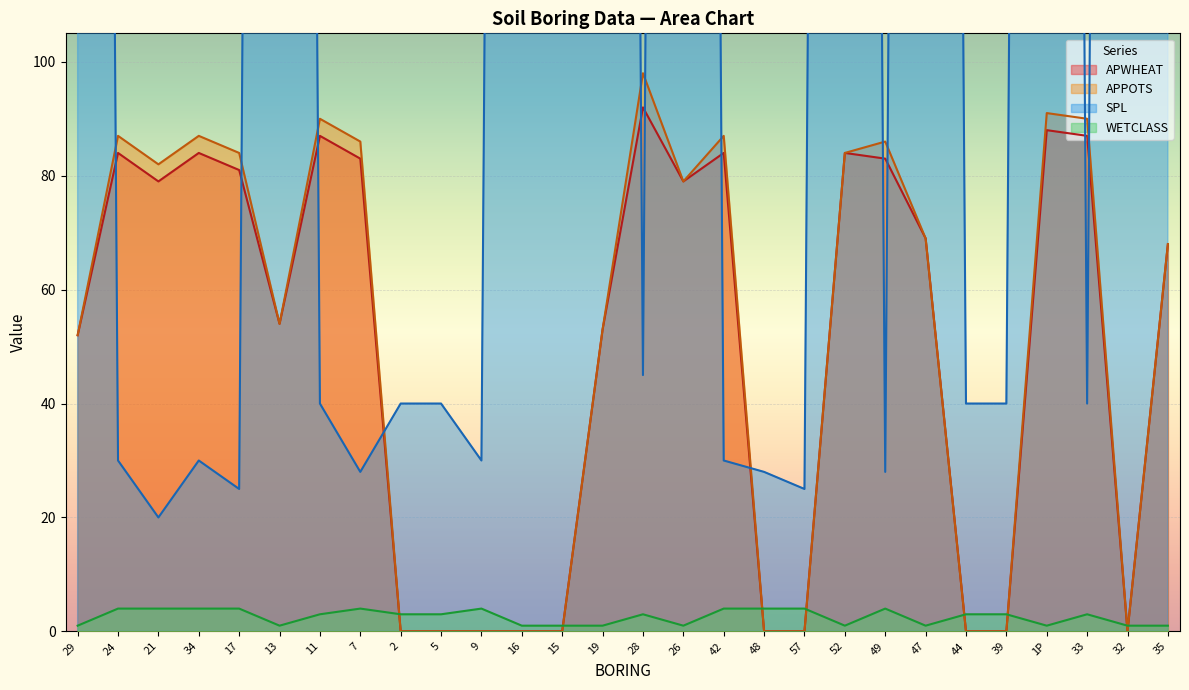

How many lines are shown in the chart?

4